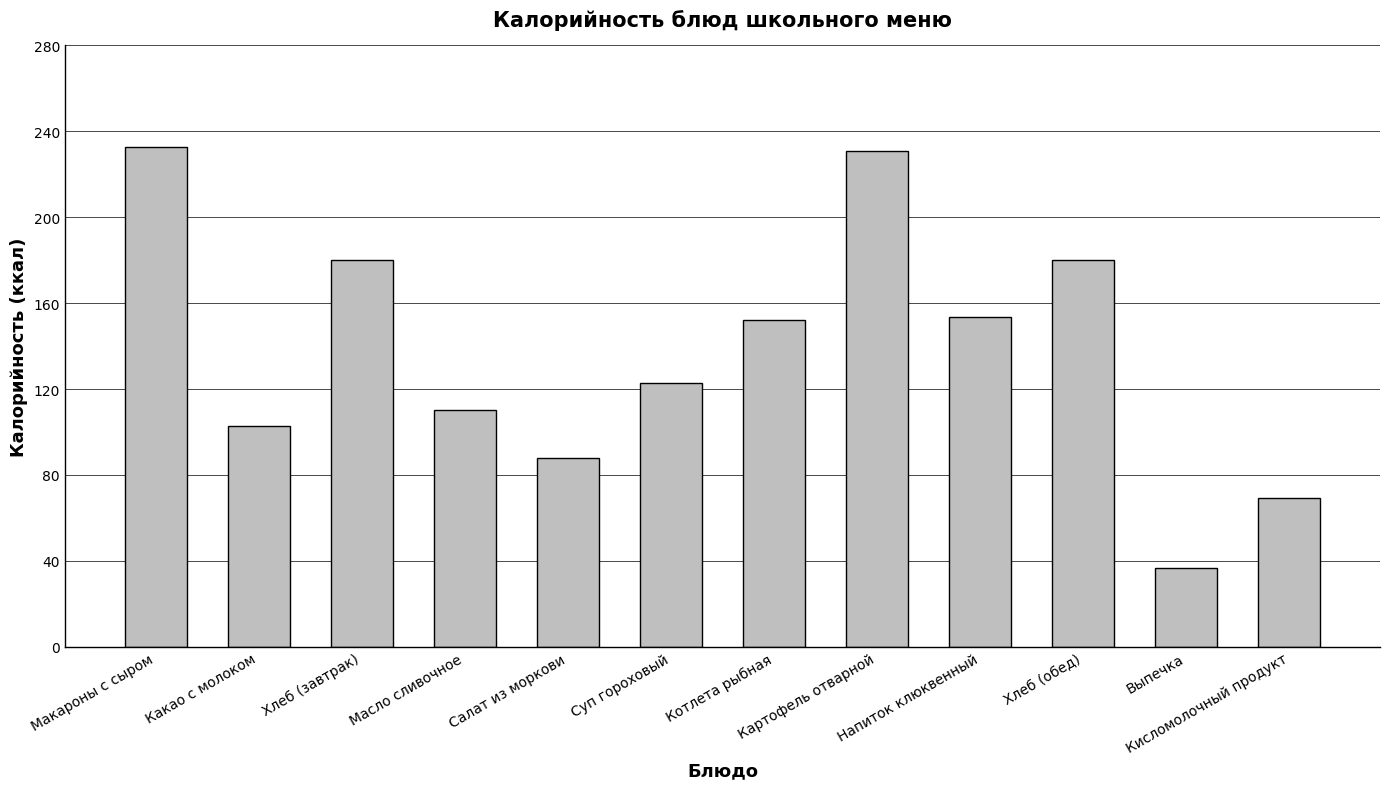

What is the difference between the second highest and minimum values?

194.4